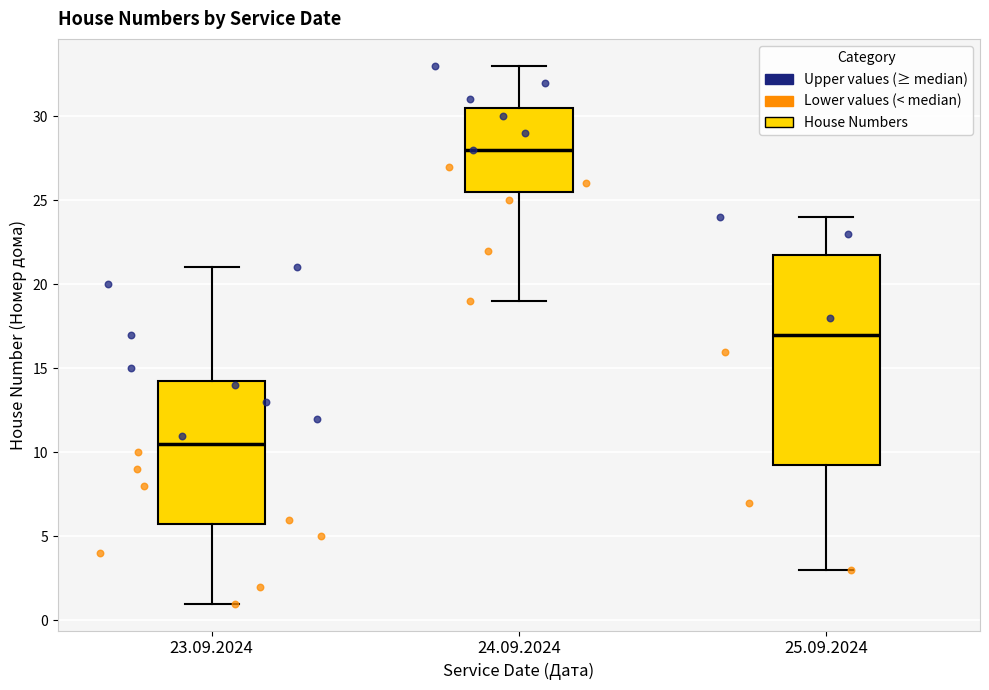

Reading left to right, read every box against the y-axis: the position of its median line, the range the box covers, and the ends of its whiskers. The values are not printed on the chart, so give them approximately, as read against the axis.

23.09.2024: median 10.5, box 6.0 to 14.5, whiskers 1.0 to 21.0
24.09.2024: median 28.0, box 25.5 to 30.5, whiskers 19.0 to 33.0
25.09.2024: median 17.0, box 9.5 to 22.0, whiskers 3.0 to 24.0